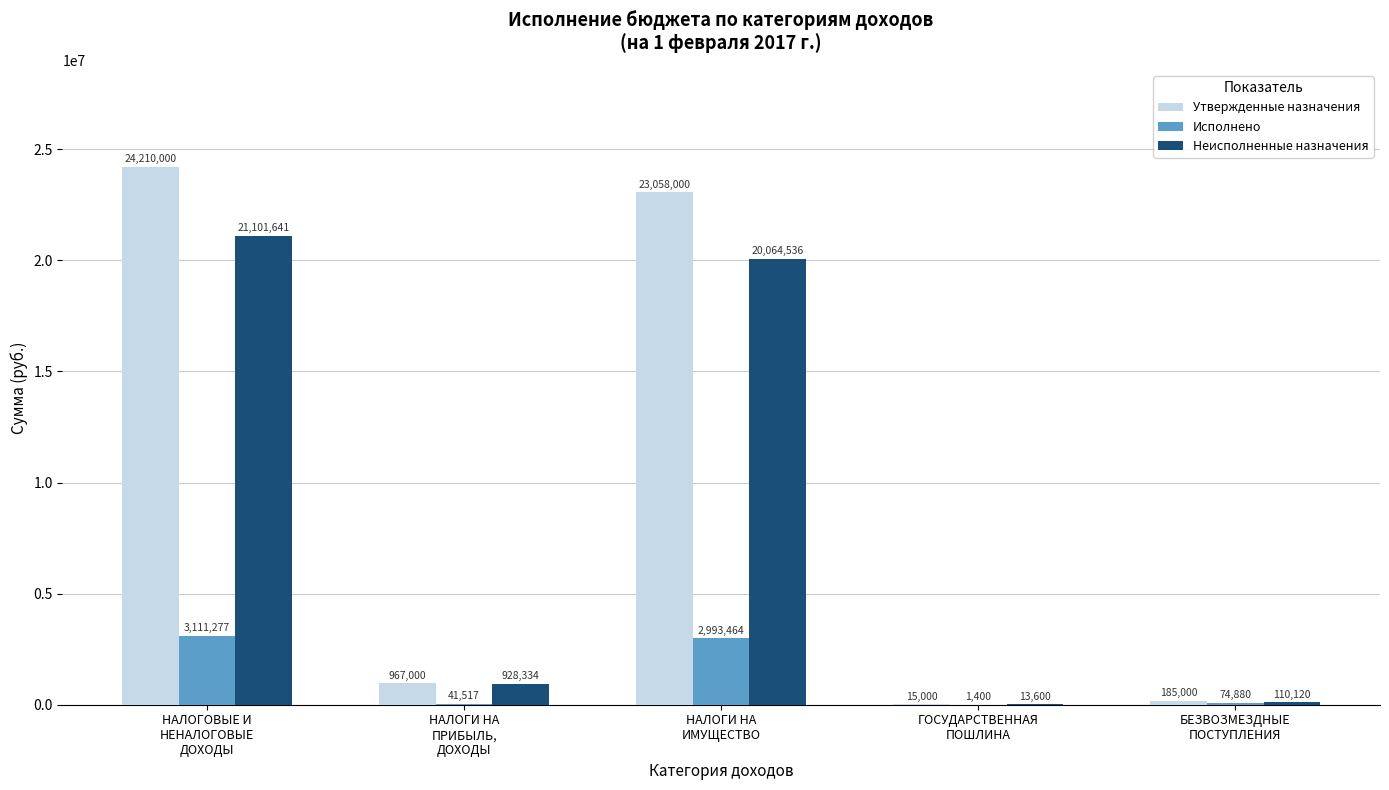

What is the approximate value of Утвержденные назначения at НАЛОГОВЫЕ И
НЕНАЛОГОВЫЕ
ДОХОДЫ?

24210000.0